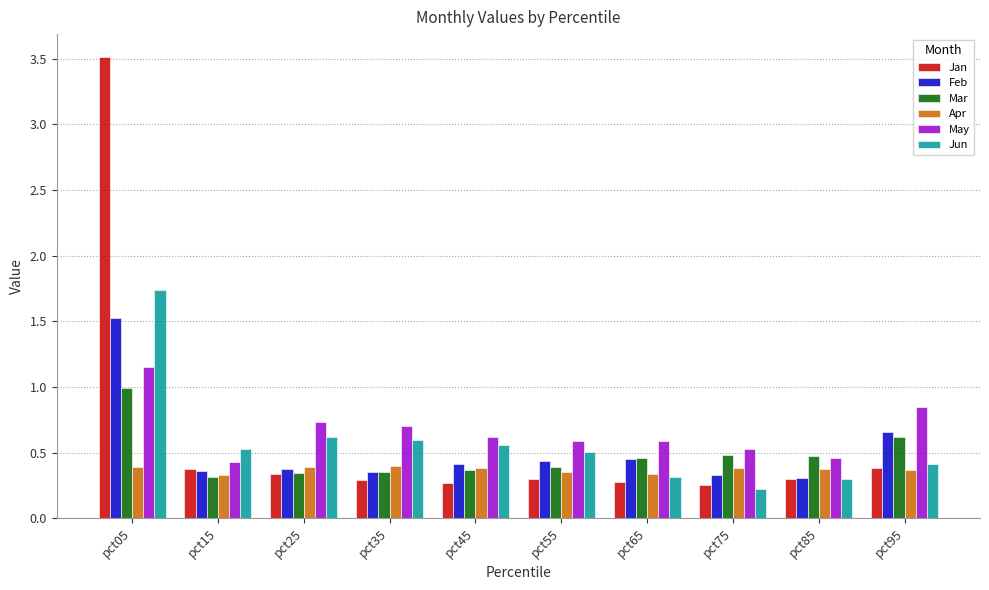

Are the bars horizontal?

No